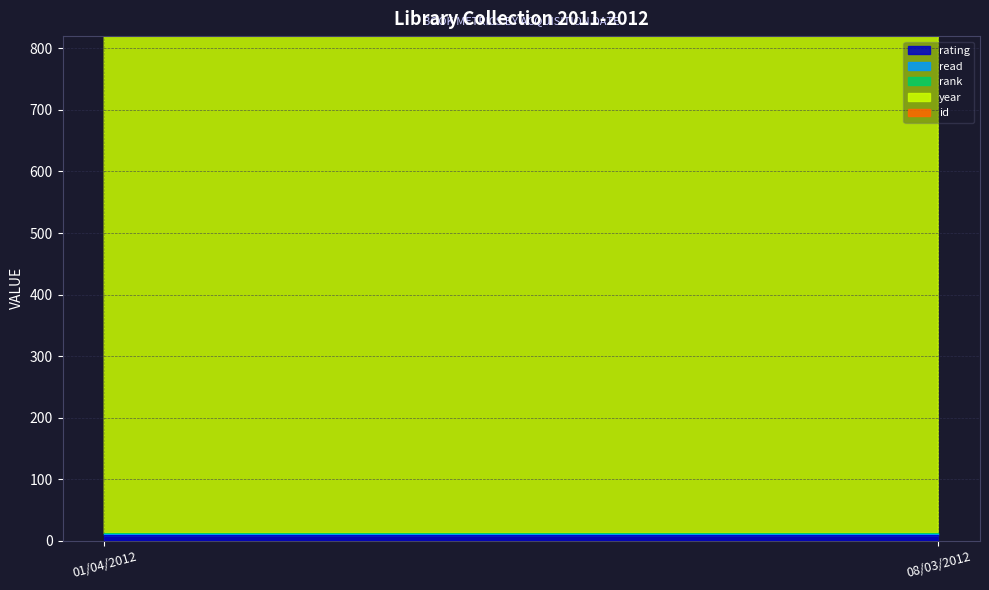

List the series in order of their peak value, lowest first.

read, rank, rating, id, year